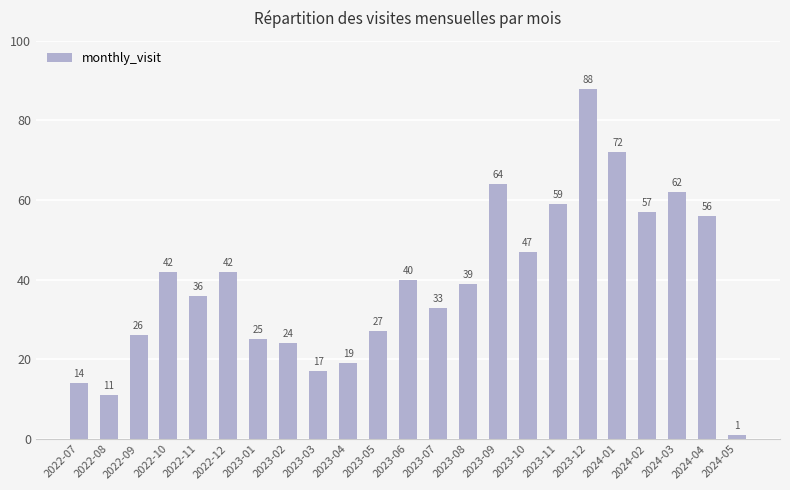

The value at 2022-09 is 12. True or false?

False